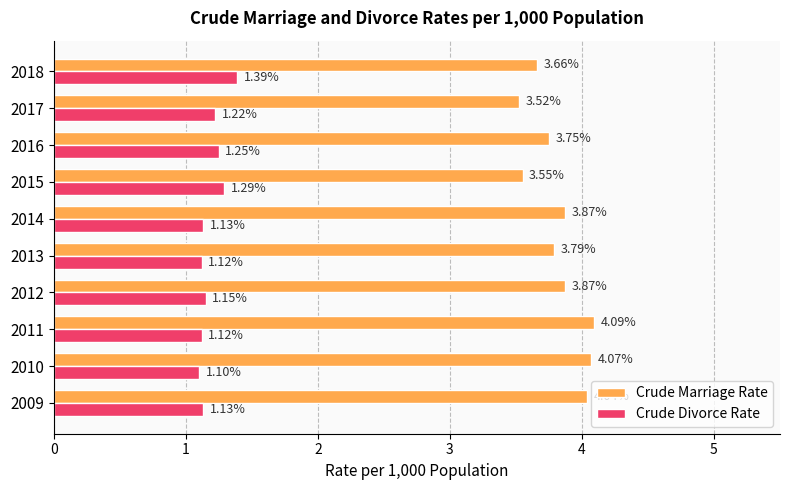

Rank the series by their average value, from highest to lowest.

Crude Marriage Rate, Crude Divorce Rate